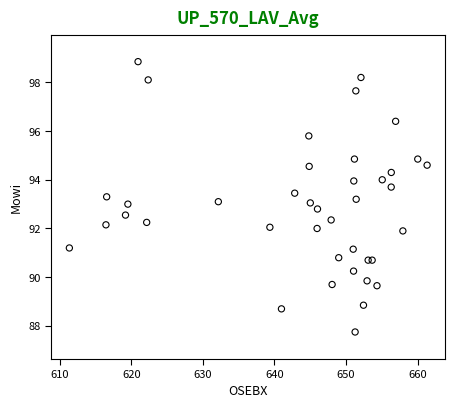

What is the range of Y values (max minus min)?

11.1